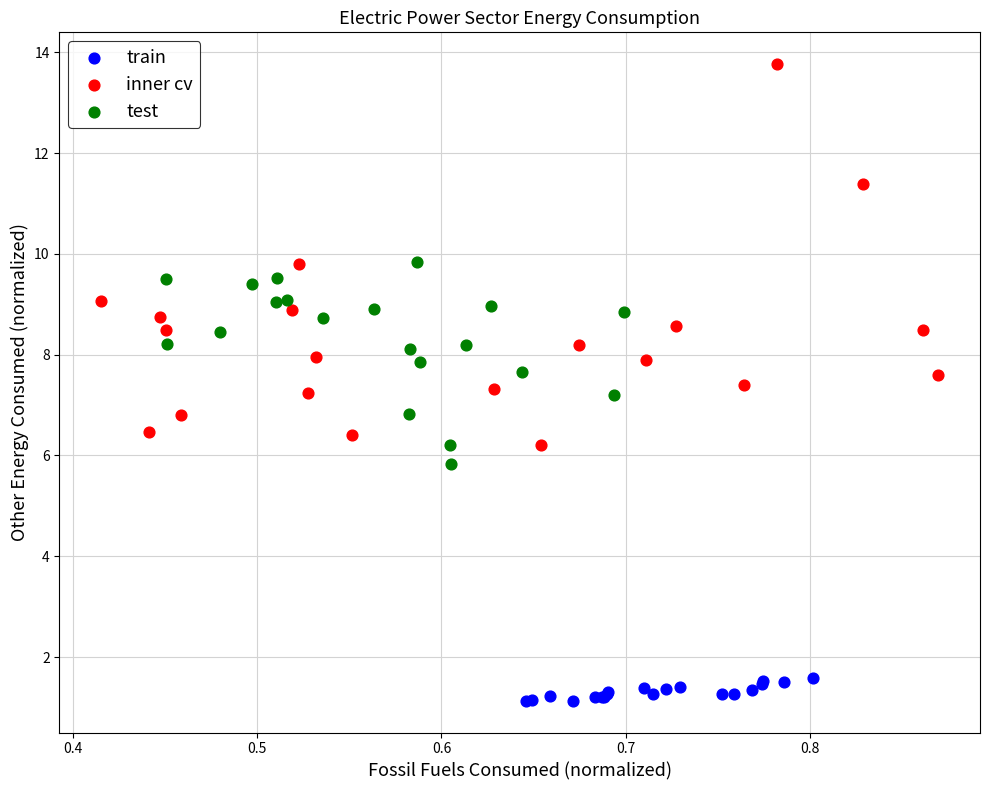

What are all the series names shown in the legend?

train, inner cv, test